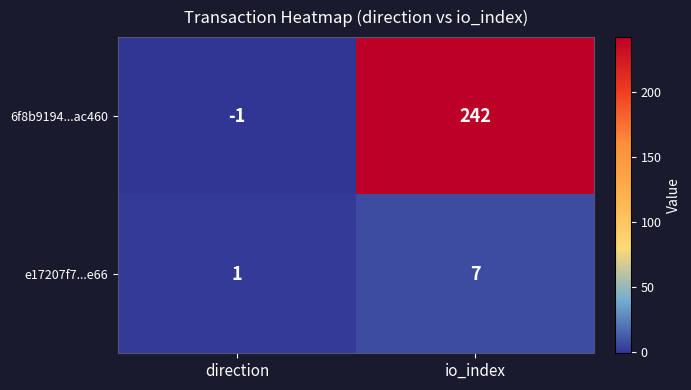

How many values in 6f8b9194...ac460 are below zero?

1